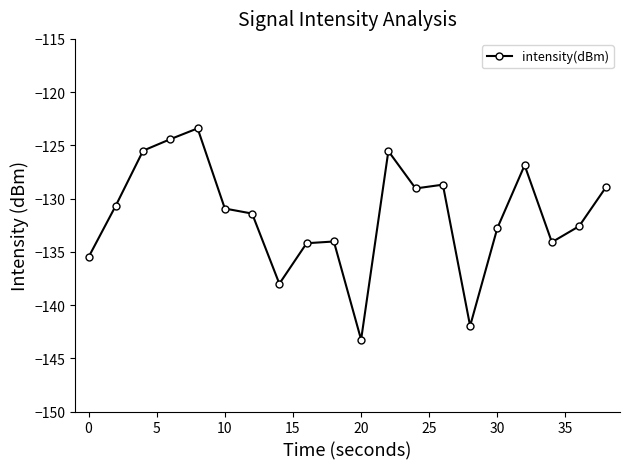

True or false: the data has more than 1 interior local peaks.

True